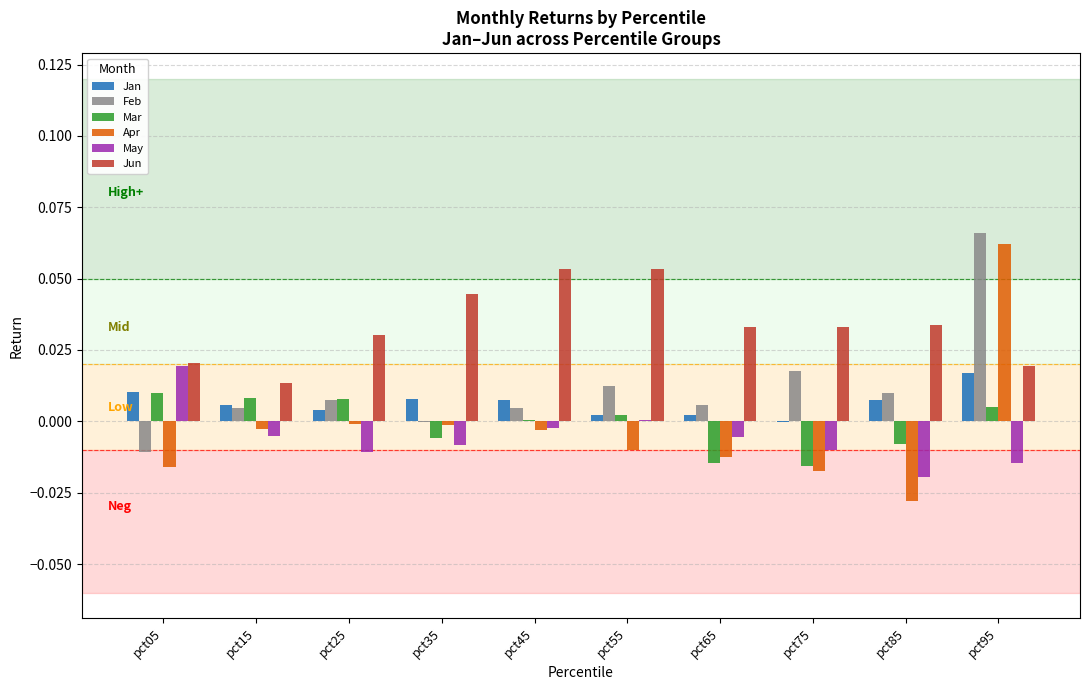

True or false: Jun has a value of 0.0 at pct45.

False